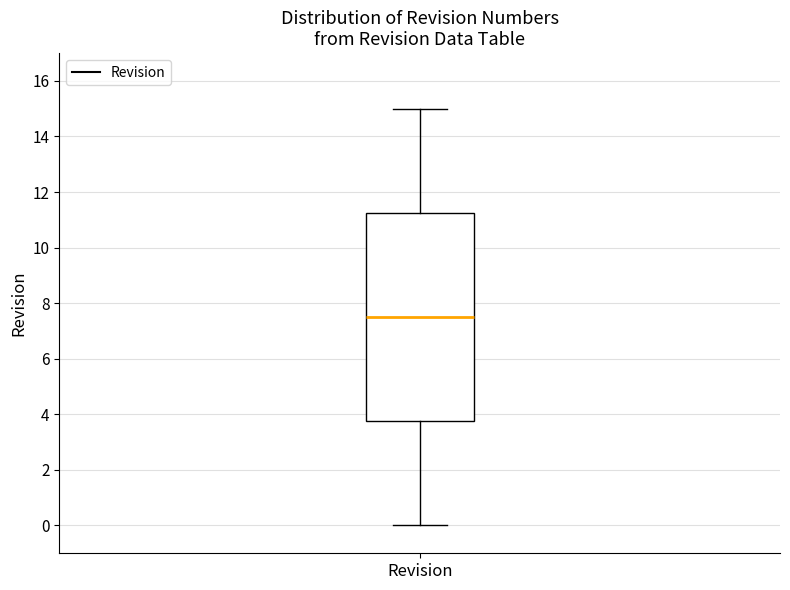

Read this box plot against the y-axis: the position of the median line, the range covered by the box, and the ends of both whiskers. The values are not printed on the chart, so give them approximately, as read against the axis.

median 7.6, box 3.8 to 11.2, whiskers 0.0 to 15.0